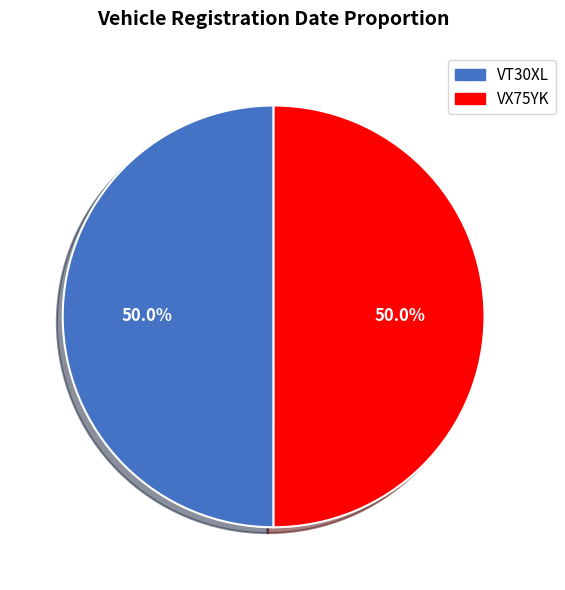

Combined, do VX75YK and VT30XL account for over 50%?

Yes